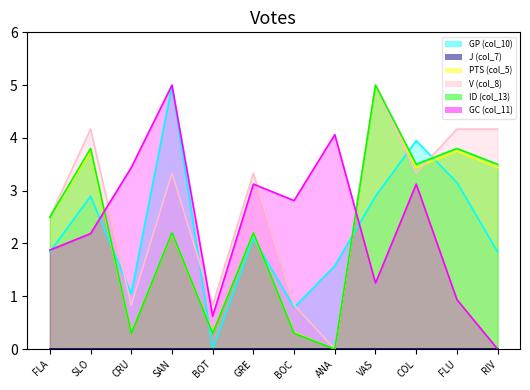

List the labels in order of PTS (col_5) value, smallest first.

ANA, CRU, BOT, BOC, SAN, GRE, FLA, COL, RIV, SLO, FLU, VAS